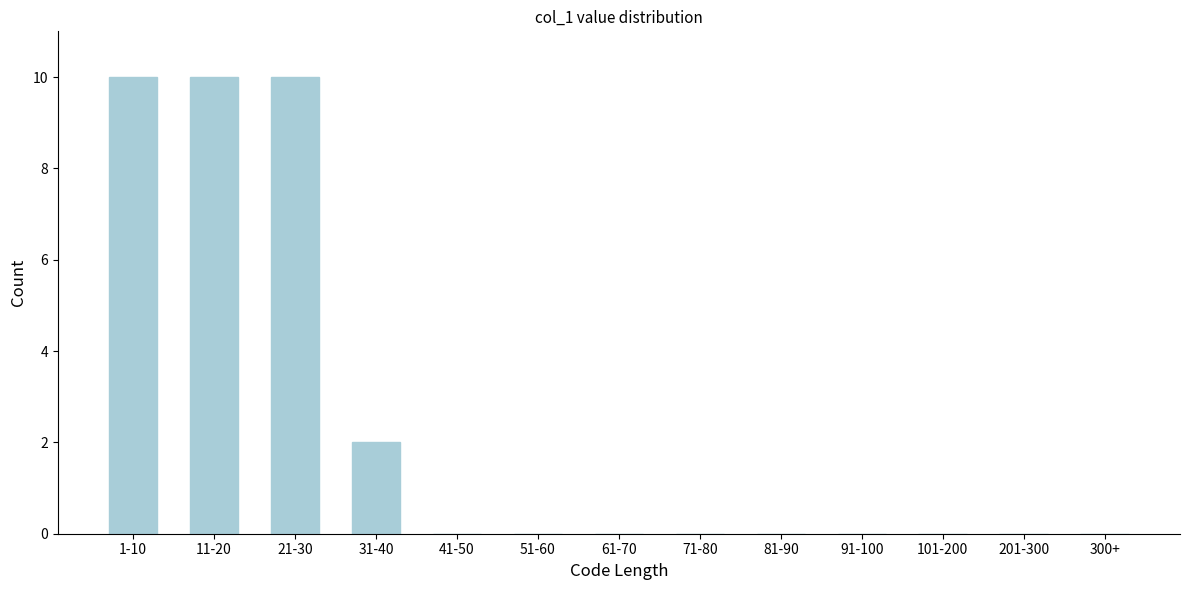

Reading left to right, what are all the values shown in this chart?

1-10=10	11-20=10	21-30=10	31-40=2	41-50=0	51-60=0	61-70=0	71-80=0	81-90=0	91-100=0	101-200=0	201-300=0	300+=0